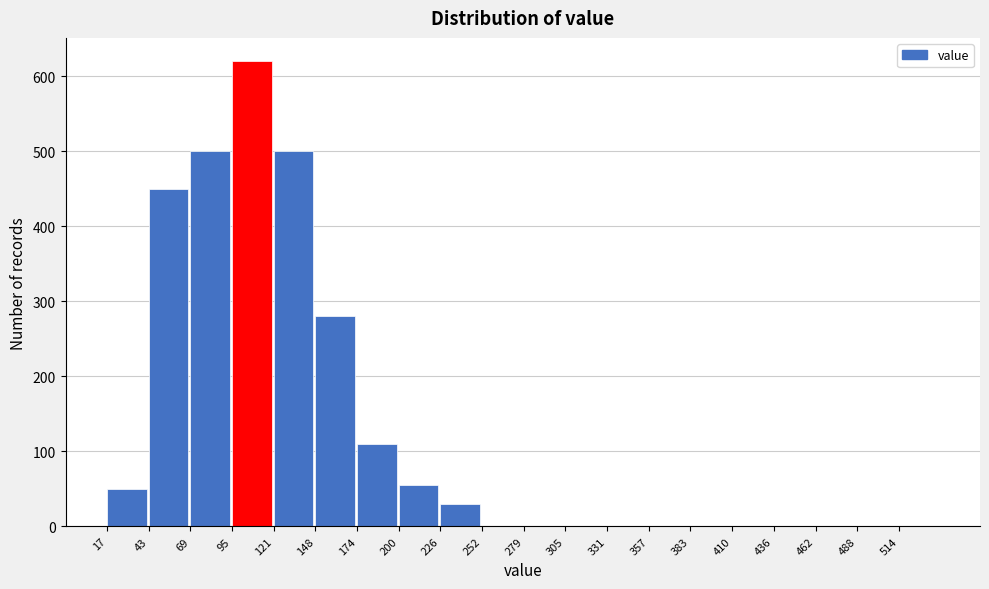

Reading left to right, extract all data points from this chart.

17=50	43=450	69=500	95=620	121=500	148=280	174=110	200=55	226=30	252=0	279=0	305=0	331=0	357=0	383=0	410=0	436=0	462=0	488=0	514=0